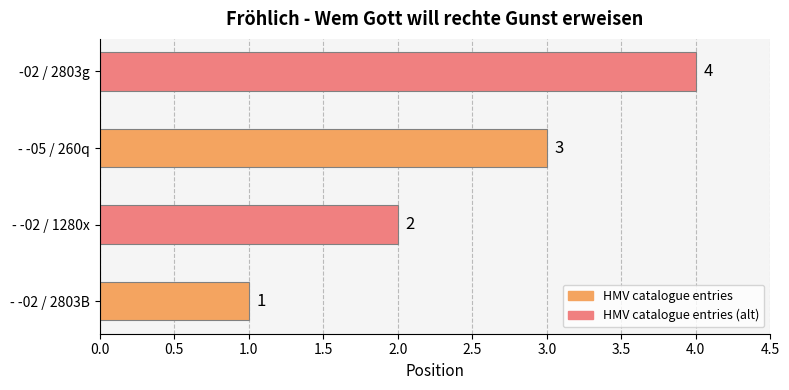

Count the values in the range 2 to 4.

3